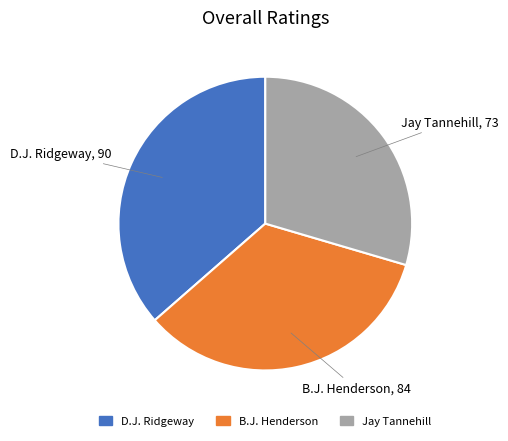

Combined, do D.J. Ridgeway and Jay Tannehill account for over 50%?

Yes